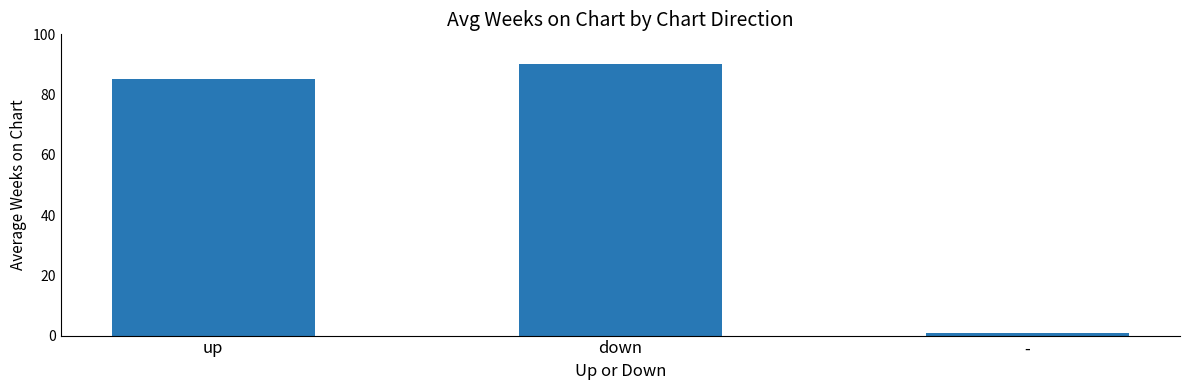

What is the label of the 1st bar from the left?

up